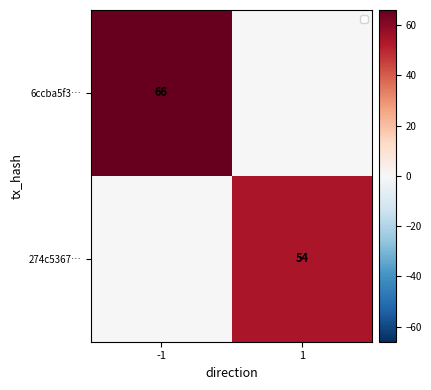

The value of 6ccba5f3… at -1 is 66. True or false?

True